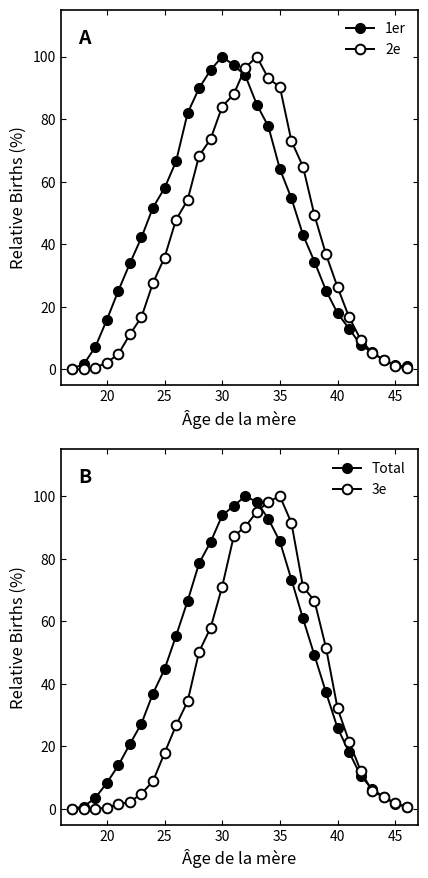

What are all the series names shown in the legend?

1er, 2e, Total, 3e